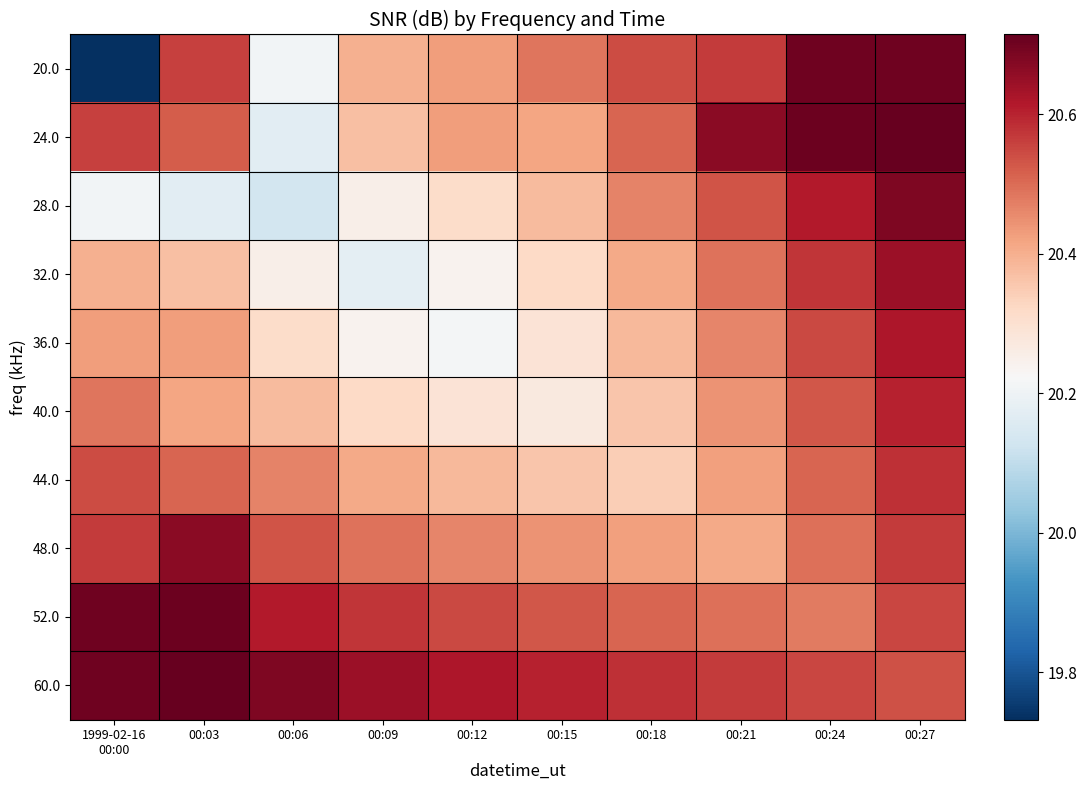

What is the spread (max minus min) of values at 1999-02-16
00:00?

1.0